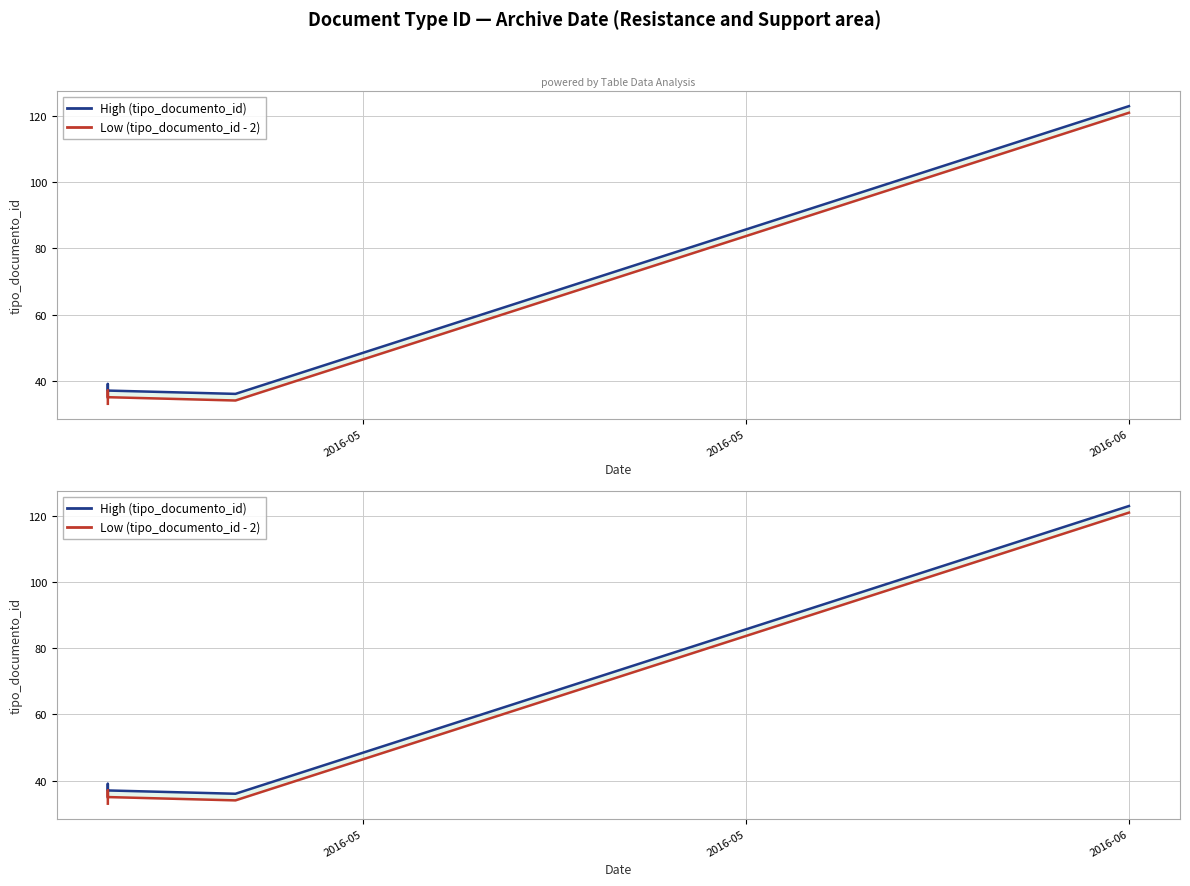

Which series changed the most between 2016-06 and 5?

High (tipo_documento_id)